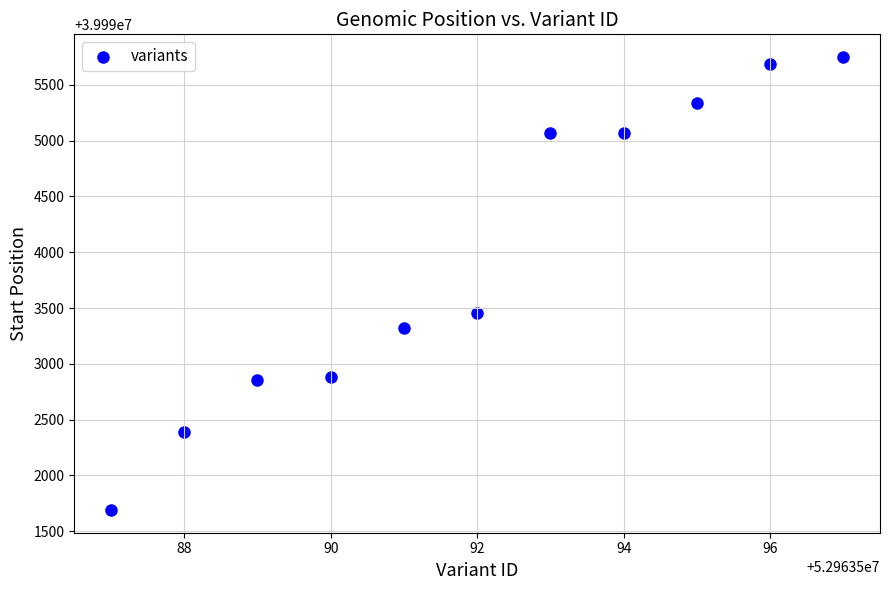

What Y value in the scatter plot is closest to 39993719?

39993456